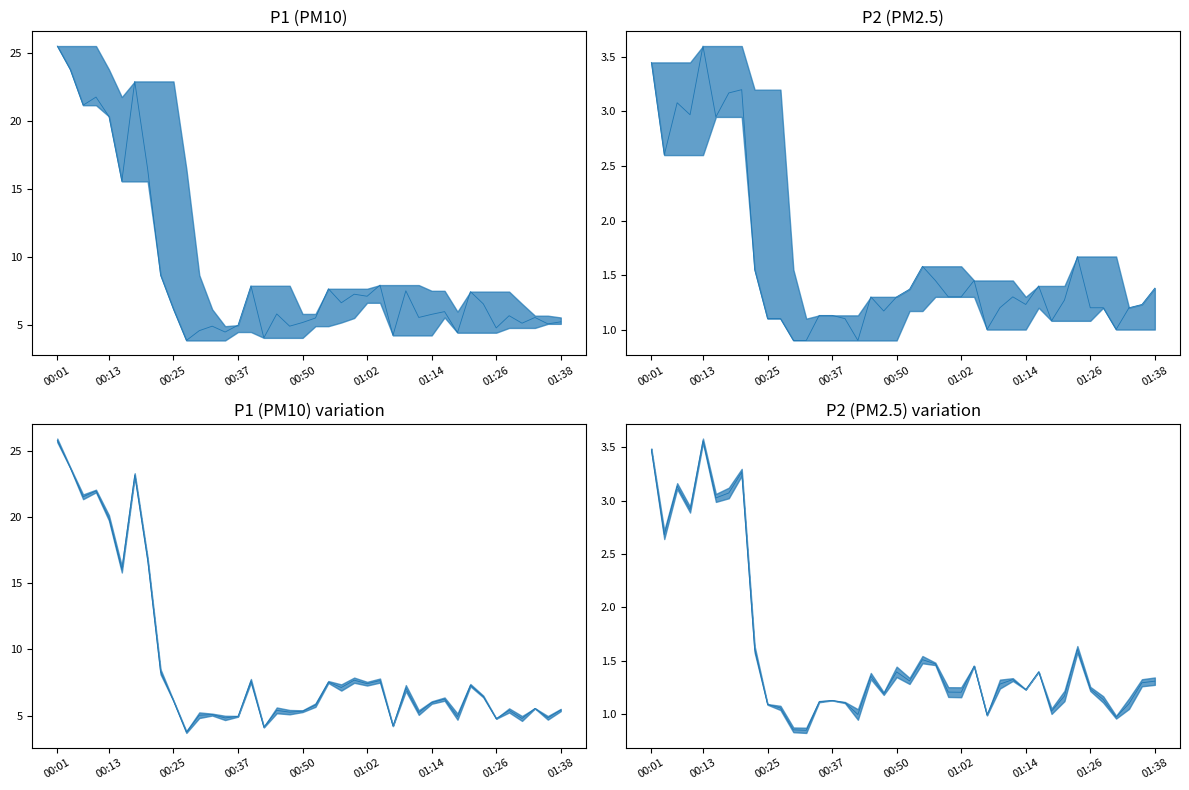

List the series in order of their peak value, highest first.

P1 var line, P1 line, P2 line, P2 var line